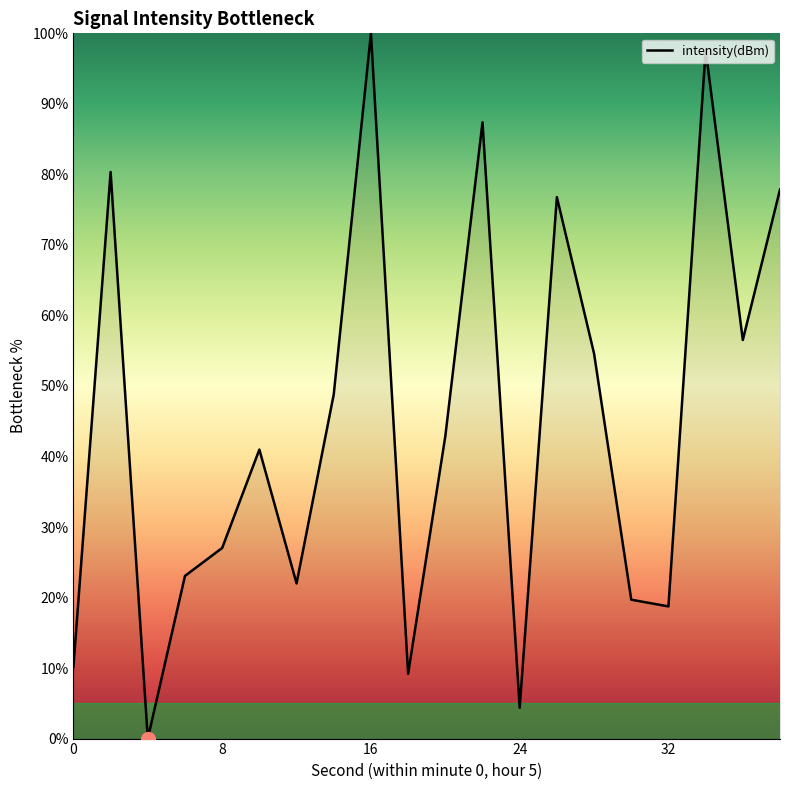

What is the maximum value shown in the chart?

100.0